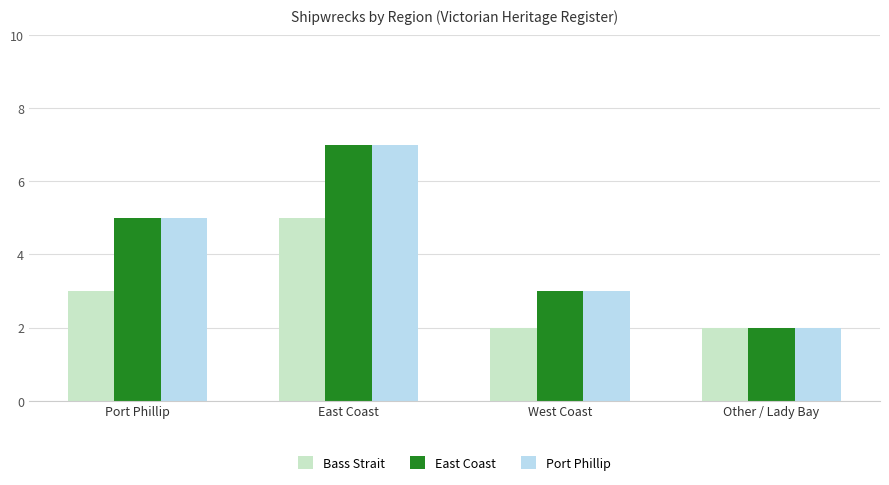

Reading left to right, list all the values displayed in this chart.

Bass Strait: Port Phillip=3	East Coast=5	West Coast=2	Other / Lady Bay=2
East Coast: Port Phillip=5	East Coast=7	West Coast=3	Other / Lady Bay=2
Port Phillip: Port Phillip=5	East Coast=7	West Coast=3	Other / Lady Bay=2